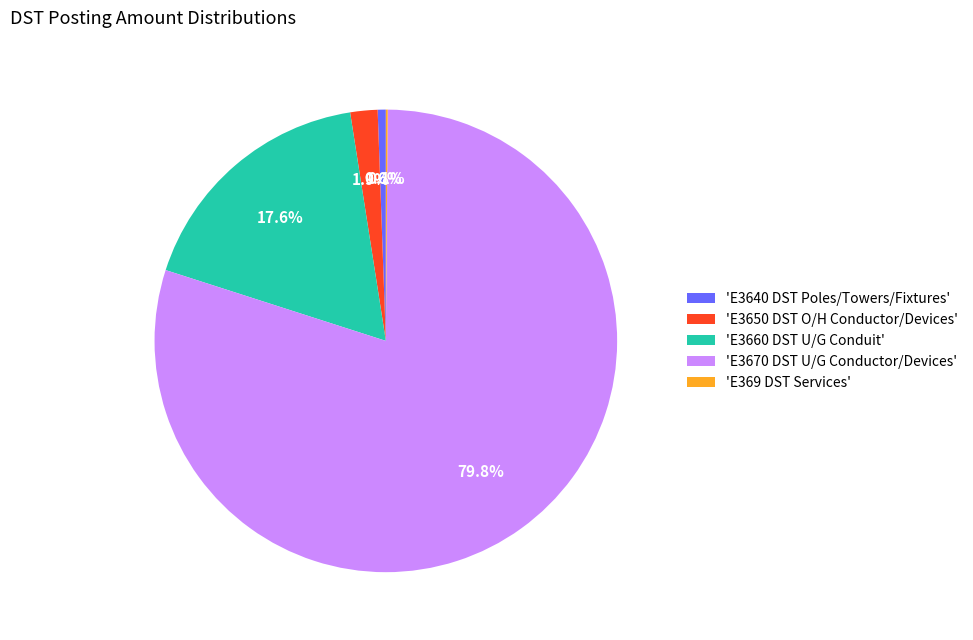

Is there any slice that represents more than half of the pie?

Yes